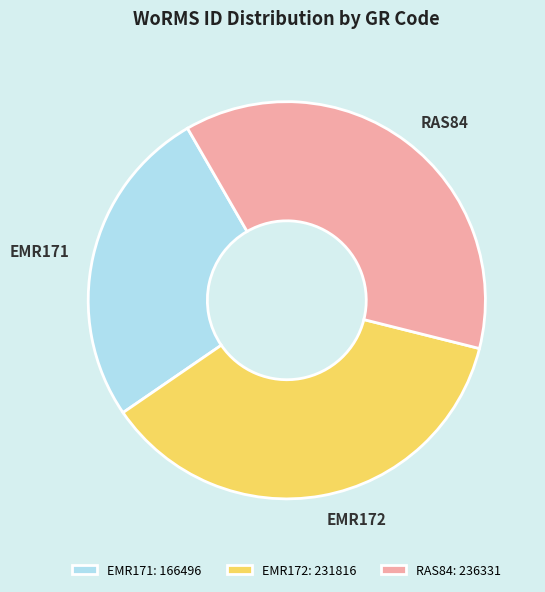

Do EMR171 and RAS84 together represent more than half of the pie?

Yes